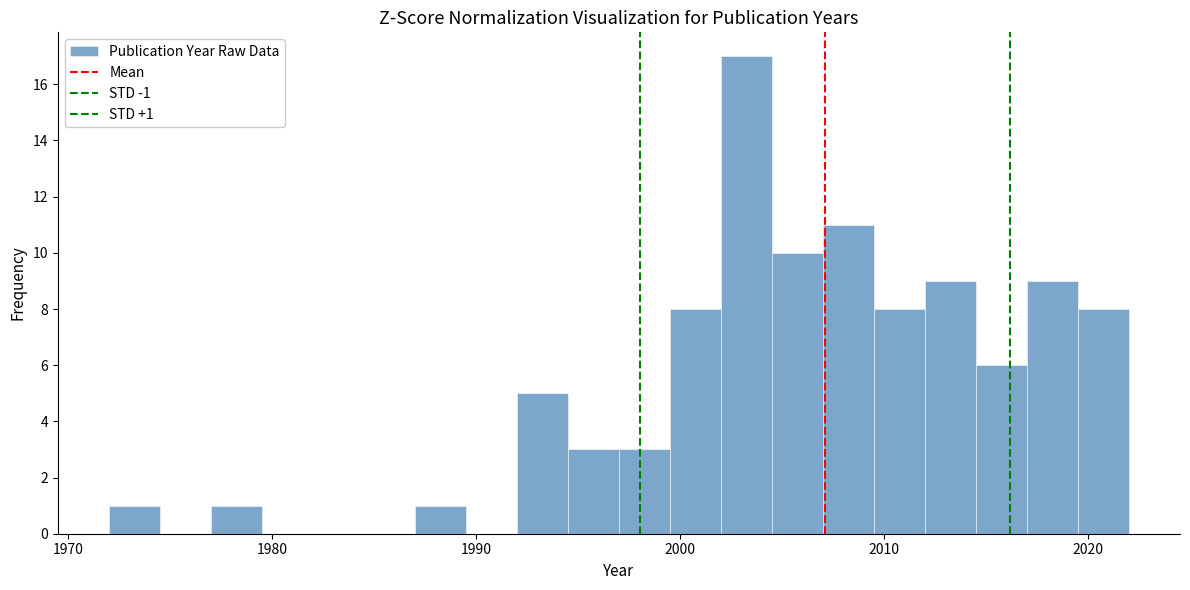

Read against the x-axis, roughly where is the centre of the tallest bar?

2003